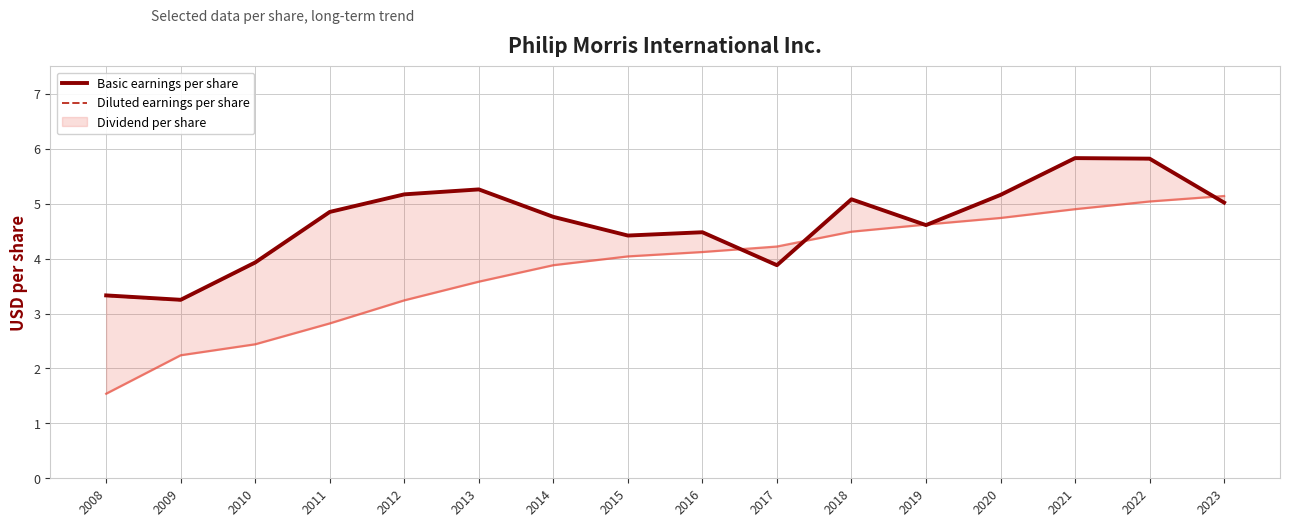

How many data points in Basic earnings per share are less than 4?

4